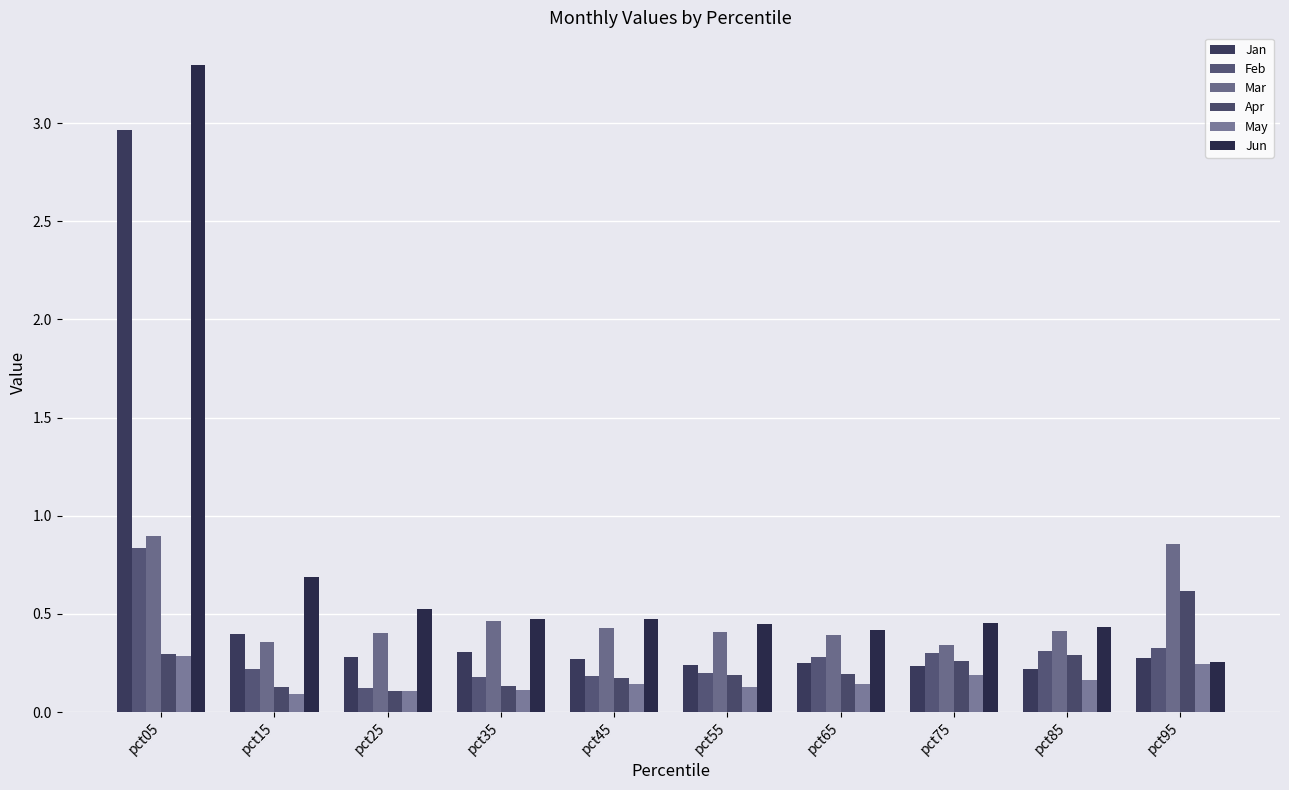

Which series has the largest range (max minus min)?

Jun